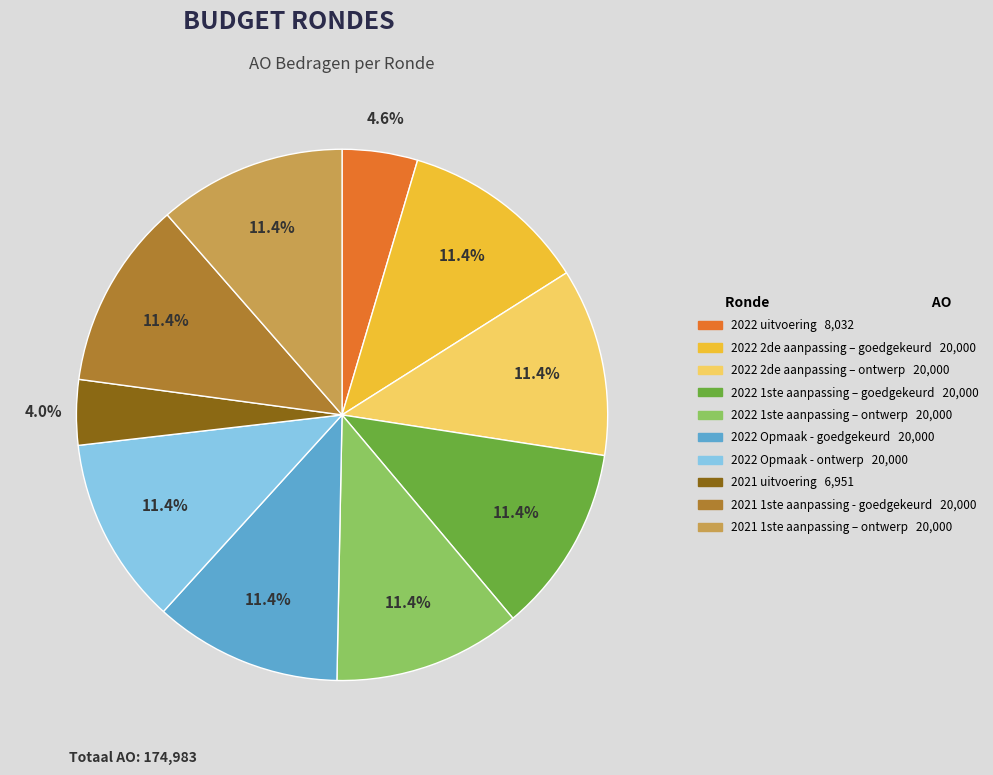

Is there any slice that represents more than half of the pie?

No